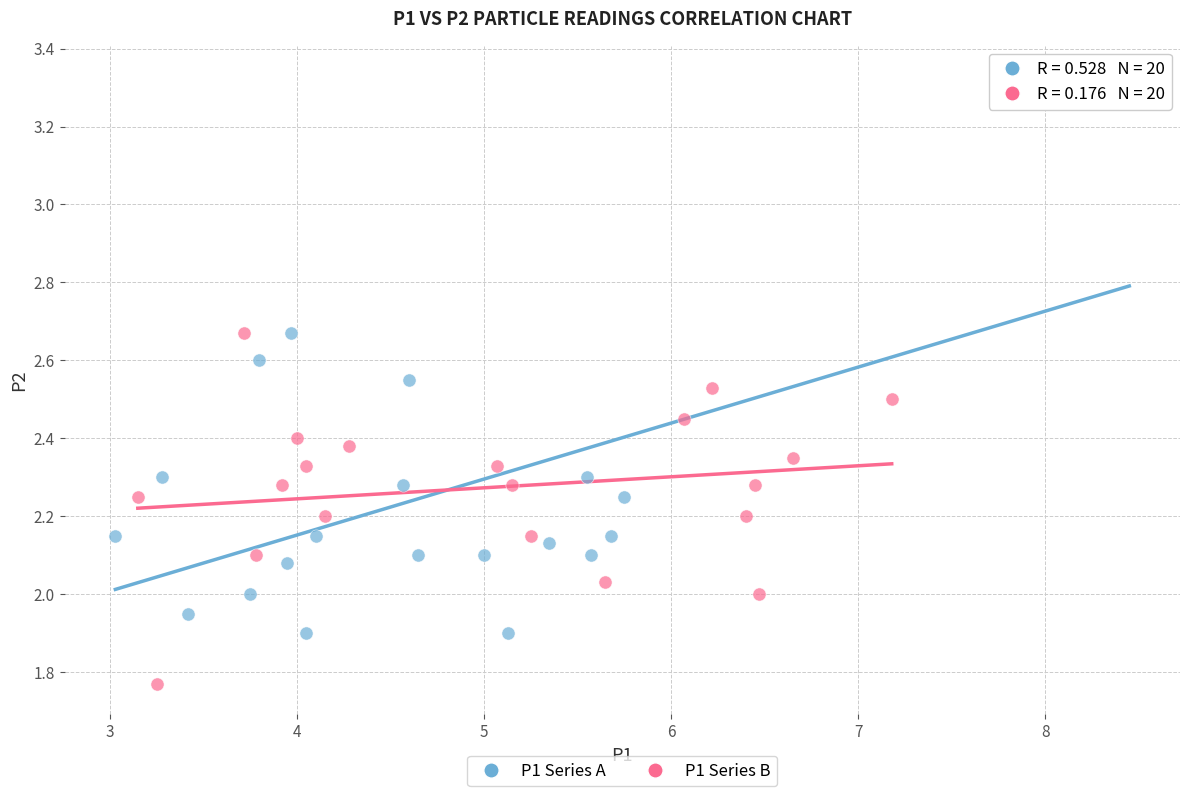

What are all the series names shown in the legend?

P1 Series A, P1 Series B